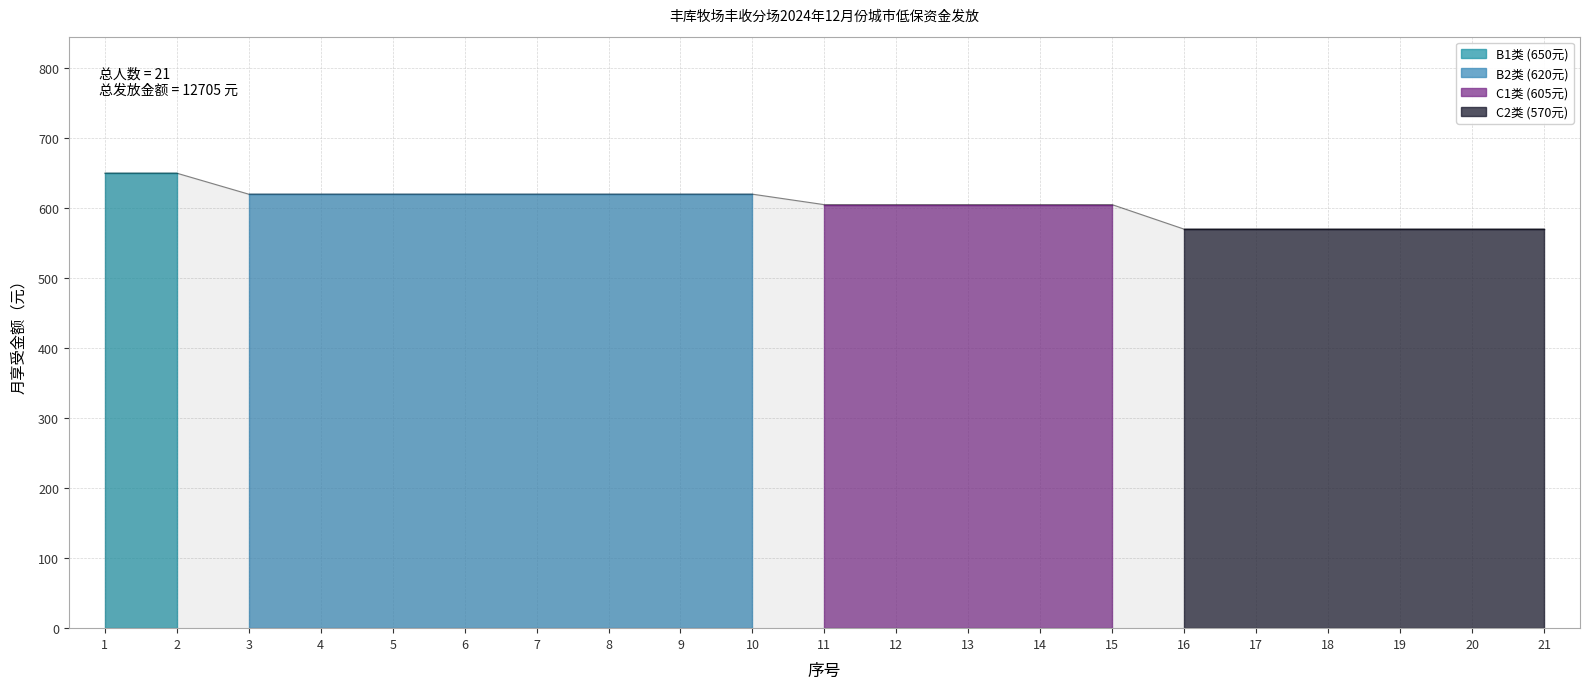

Which has a higher value, 19 or 12?

12